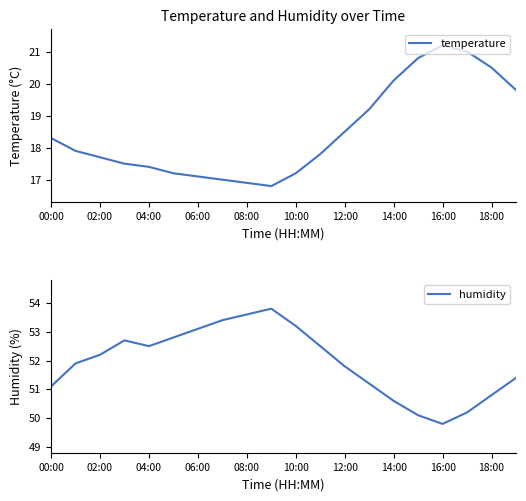

Is it true that temperature equals 7.4 at 14:00?

False